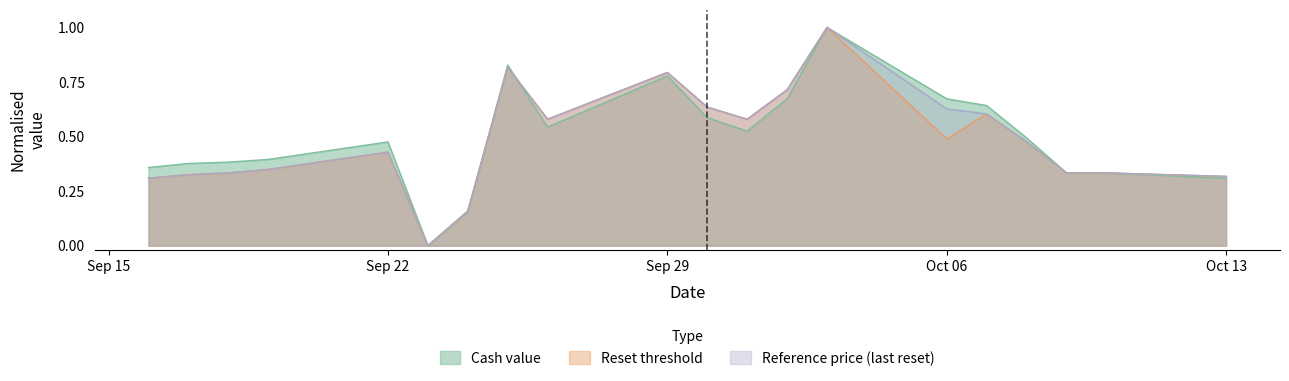

Count the Reference price (last reset) values in the range 0 to 1.

20